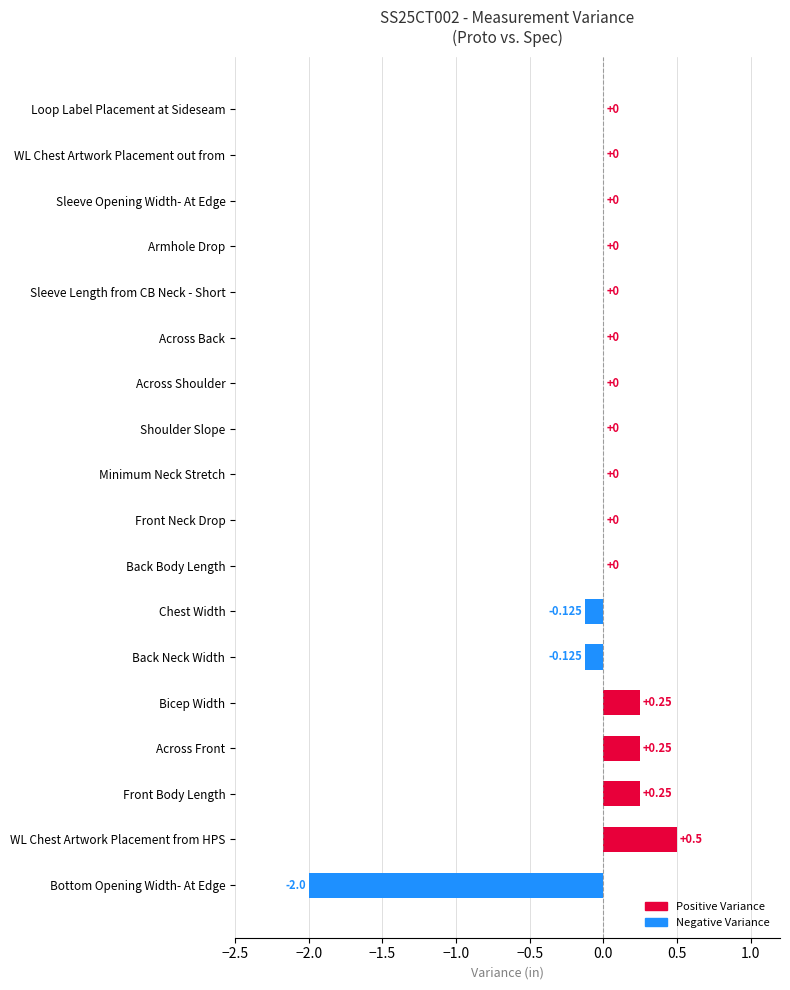

Which has a higher value, Back Body Length or Across Front?

Across Front